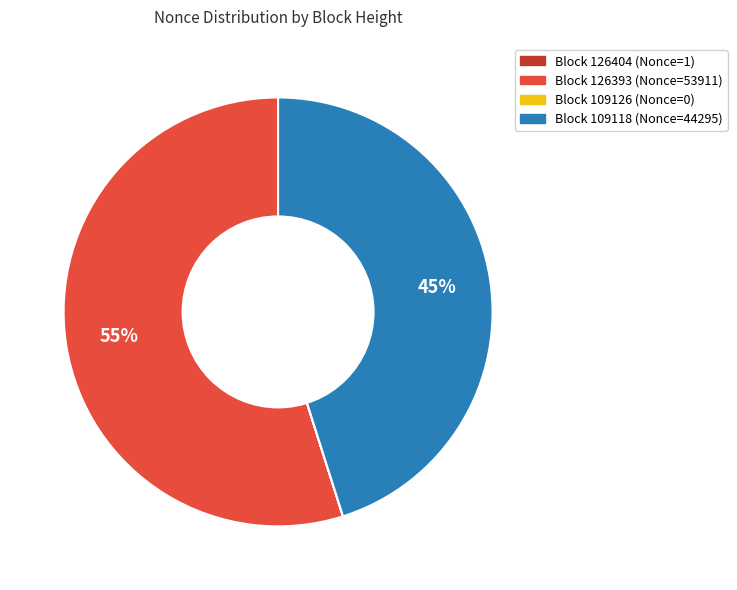

The Block 109118 (Nonce=44295) slice represents 45% of the pie. True or false?

True